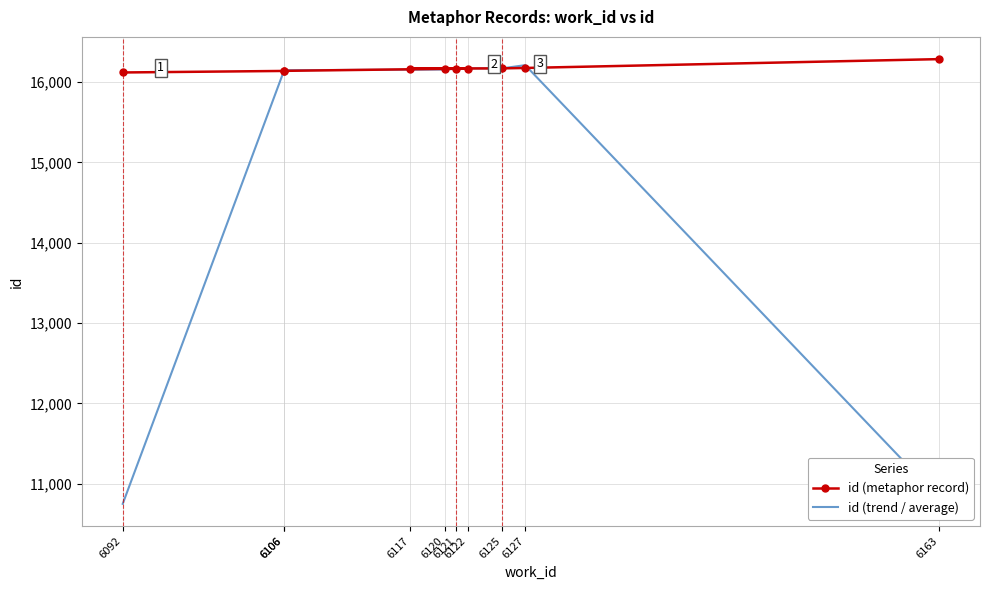

List the series in order of their peak value, highest first.

id (metaphor record), id (trend / average)